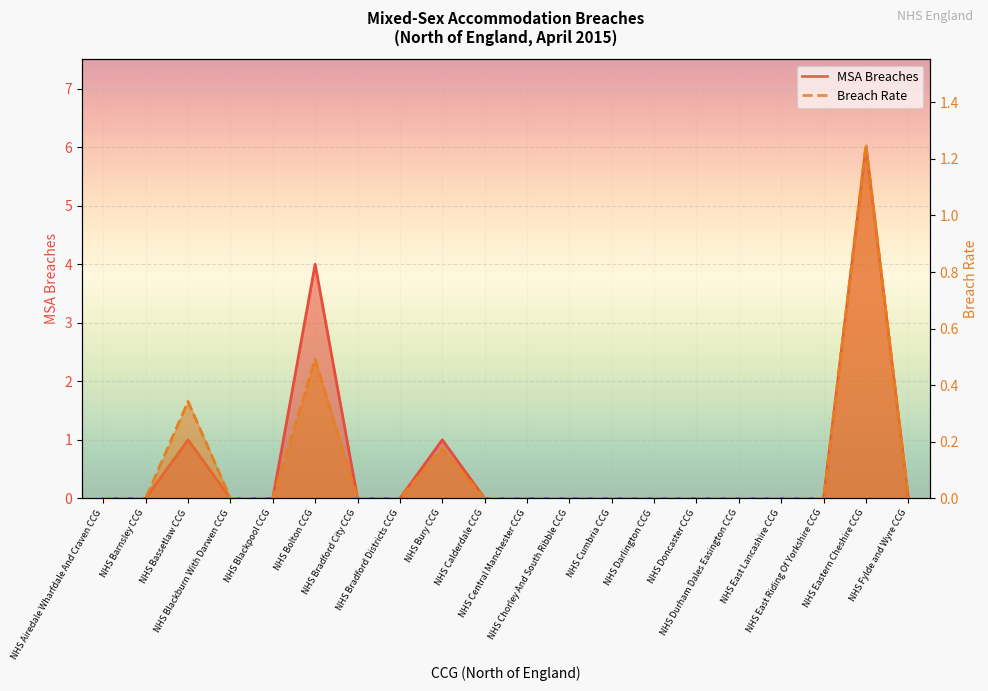

At which category is the sum across all series the highest?

NHS Eastern Cheshire CCG